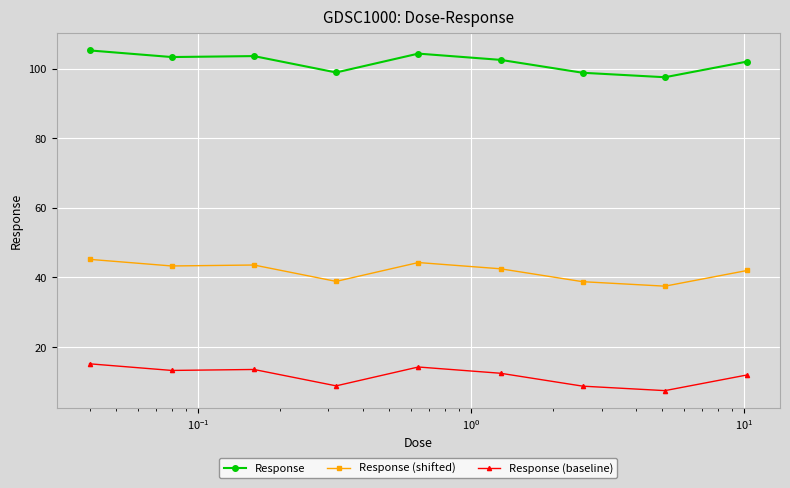

Which series has the largest total across all categories?

Response